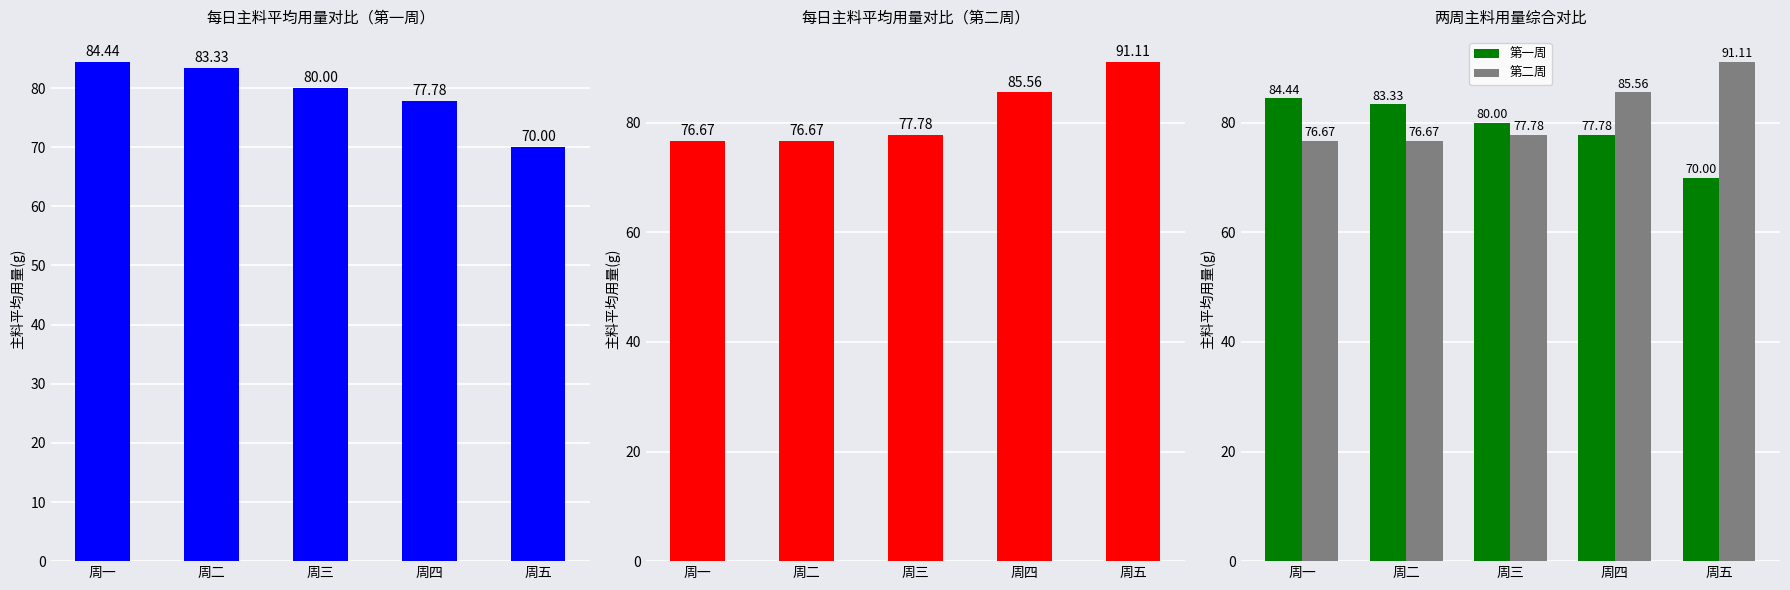

What is the highest value of the 第一周 series?

84.4